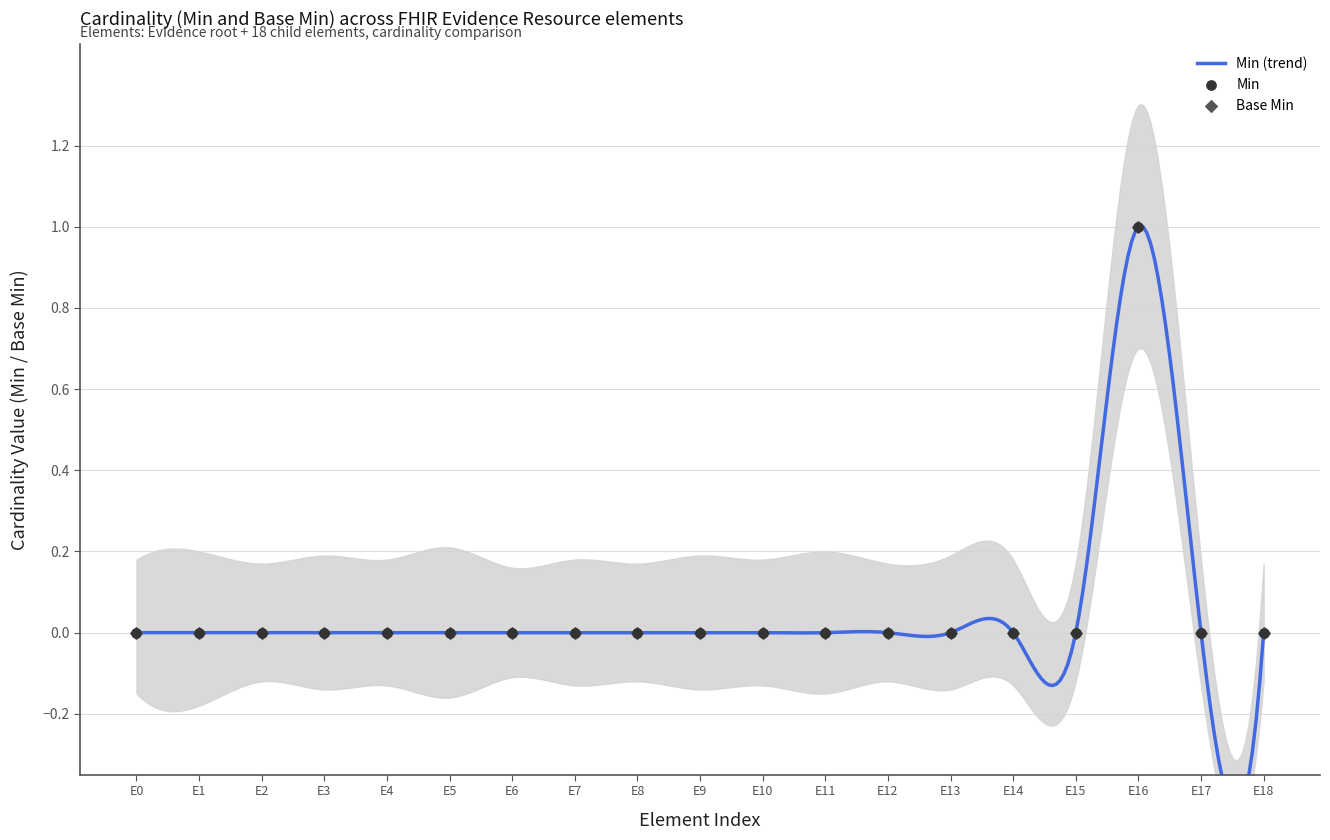

Which series contains the highest Y value?

Min